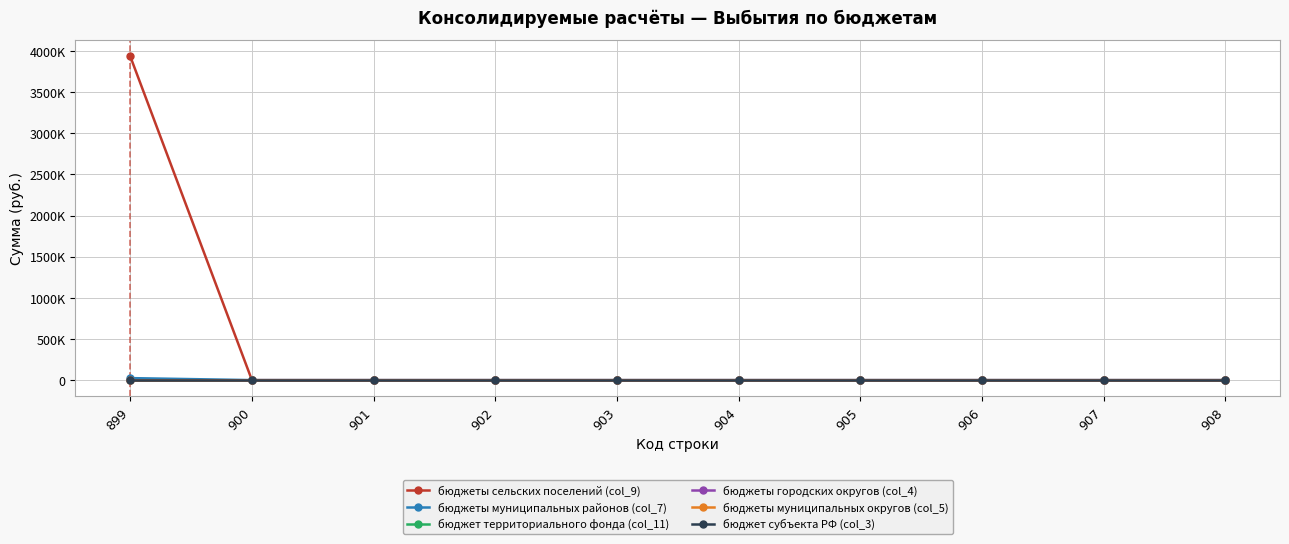

Rank the series at 906 from lowest to highest value.

бюджеты сельских поселений (col_9), бюджеты муниципальных районов (col_7), бюджет территориального фонда (col_11), бюджеты городских округов (col_4), бюджеты муниципальных округов (col_5), бюджет субъекта РФ (col_3)